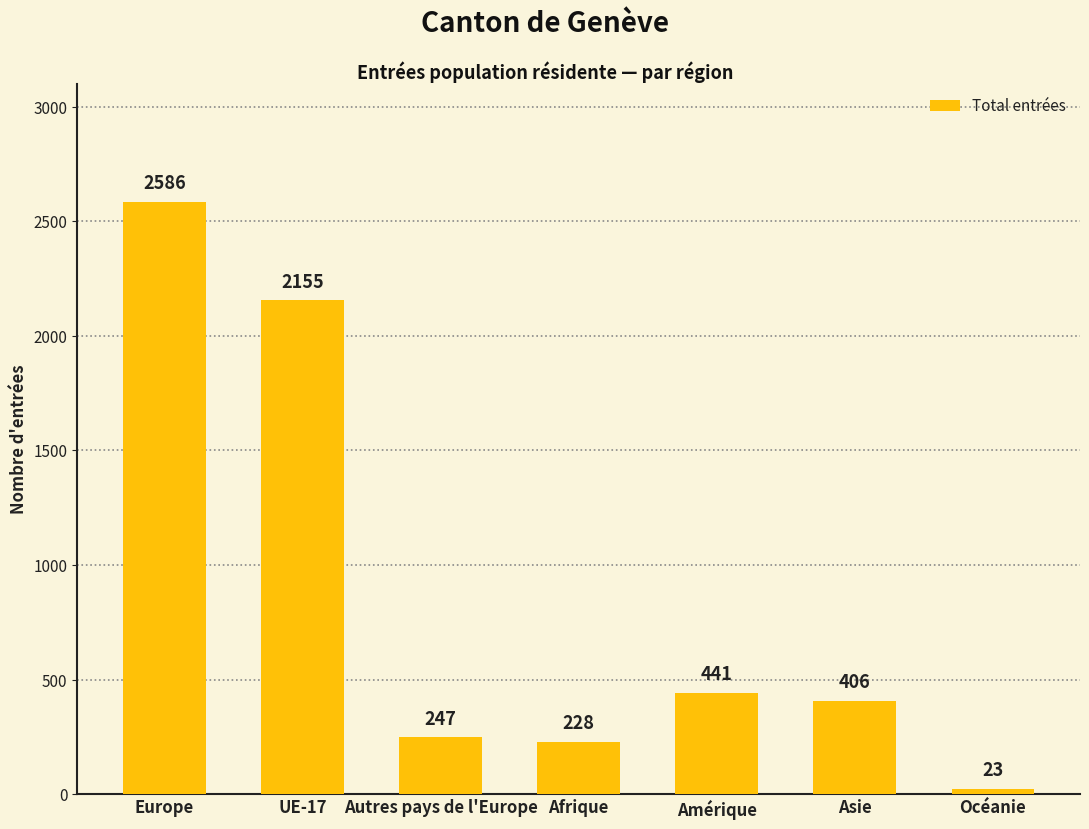

What is the average value?

869